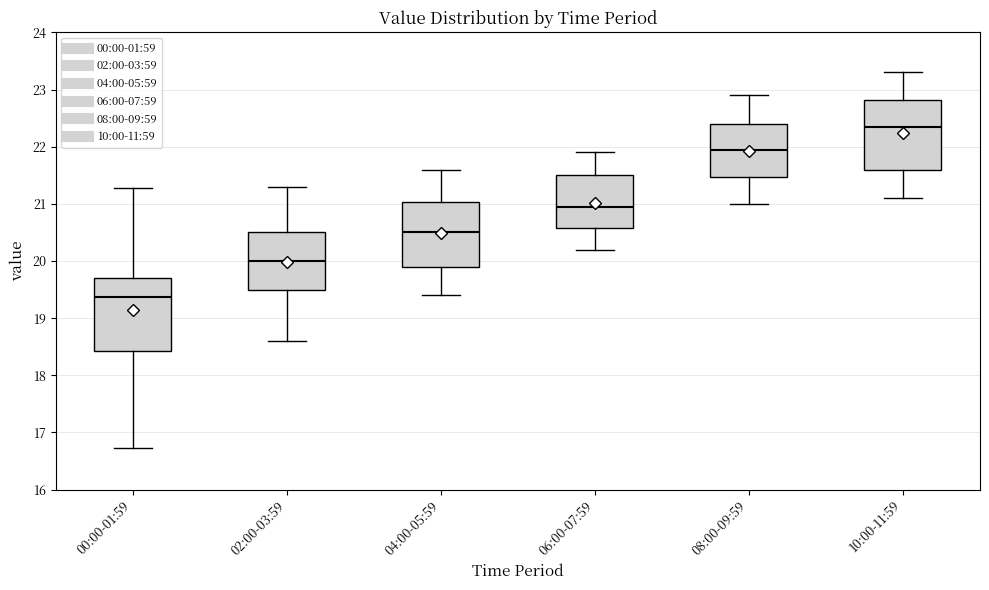

Reading left to right, transcribe this box plot: for each box, give where its median line is, the range the box spans, and where its two whiskers end, as read against the y-axis. The values are not printed on the chart, so give them approximately, as read against the axis.

00:00-01:59: median 19.4, box 18.4 to 19.7, whiskers 16.7 to 21.3
02:00-03:59: median 20.0, box 19.5 to 20.5, whiskers 18.6 to 21.3
04:00-05:59: median 20.5, box 19.9 to 21.0, whiskers 19.4 to 21.6
06:00-07:59: median 21.0, box 20.6 to 21.5, whiskers 20.2 to 21.9
08:00-09:59: median 22.0, box 21.5 to 22.4, whiskers 21.0 to 22.9
10:00-11:59: median 22.4, box 21.6 to 22.8, whiskers 21.1 to 23.3